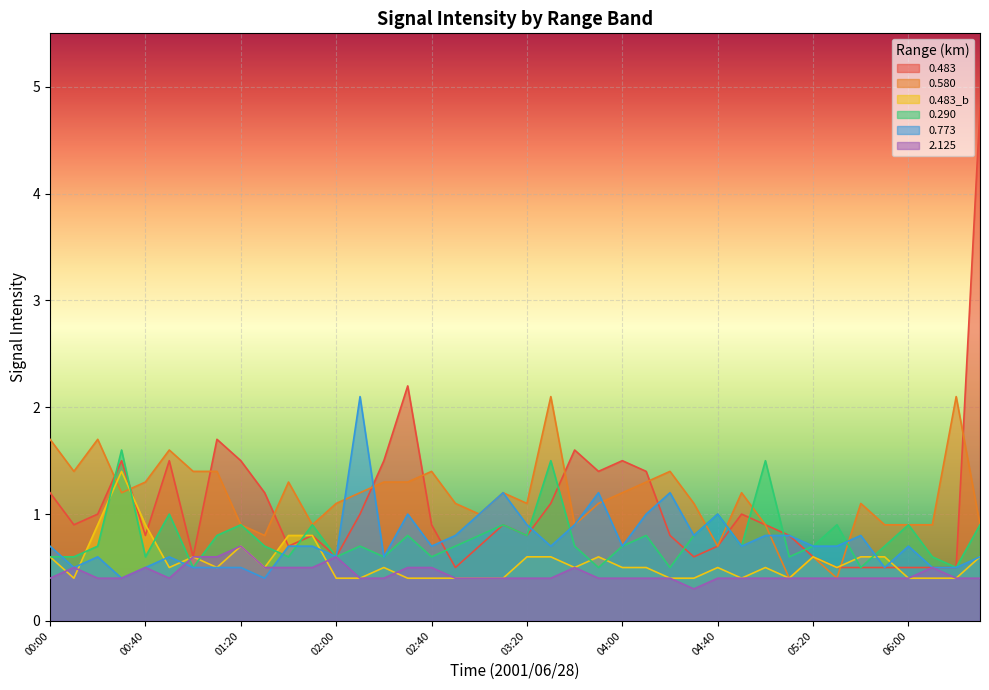

What are all the series names shown in the legend?

0.483, 0.580, 0.483_b, 0.290, 0.773, 2.125